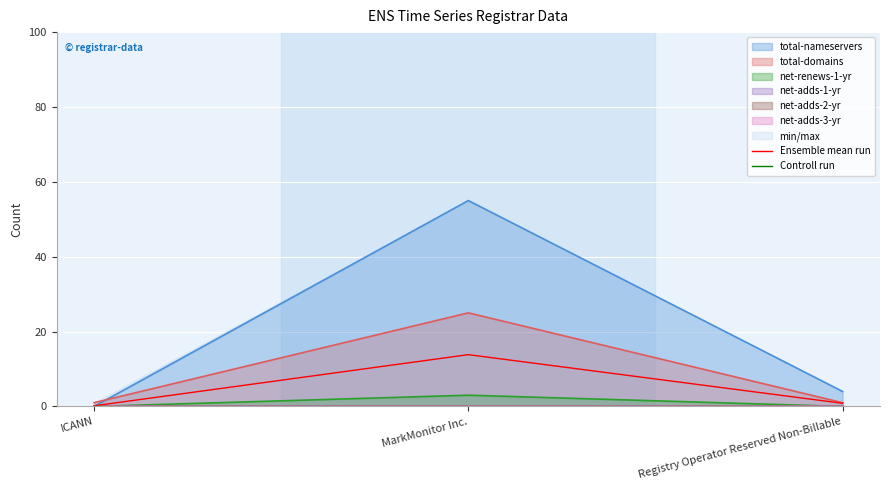

Is the value of total-domains at Registry Operator Reserved Non-Billable greater than the value of net-renews-1-yr at MarkMonitor Inc.?

No